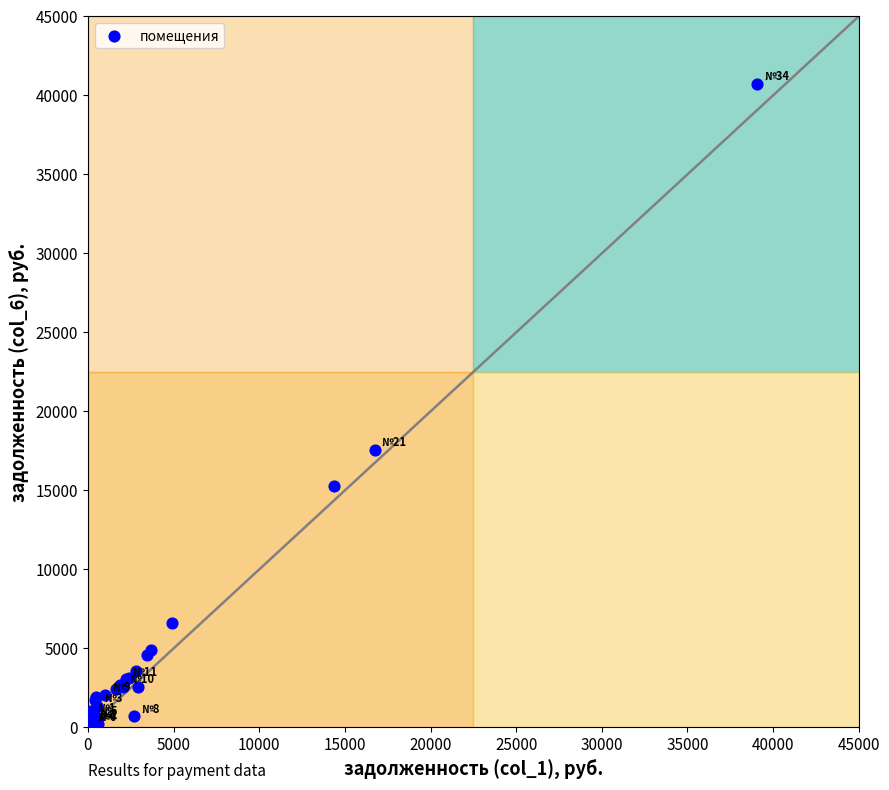

What Y value in the scatter plot is closest to 20350?

17567.7